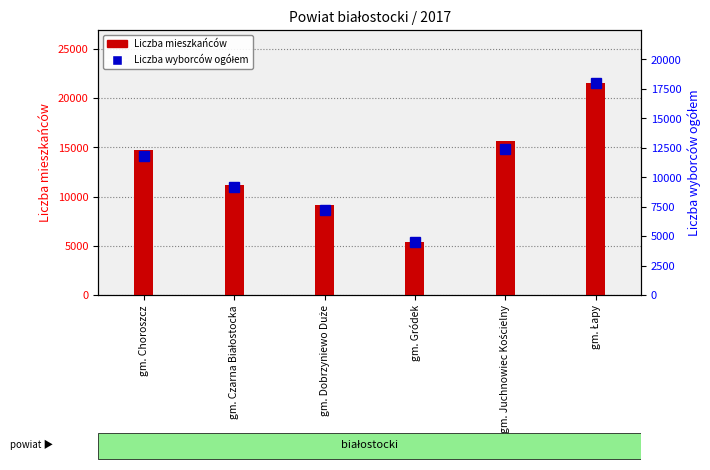

How many distinct data groups are displayed?

2